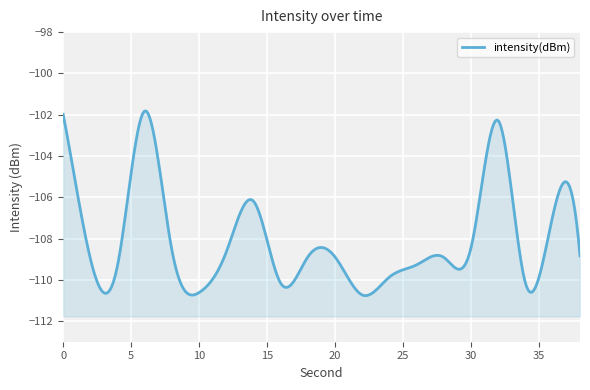

Where is the data nearest to the value -106?

14